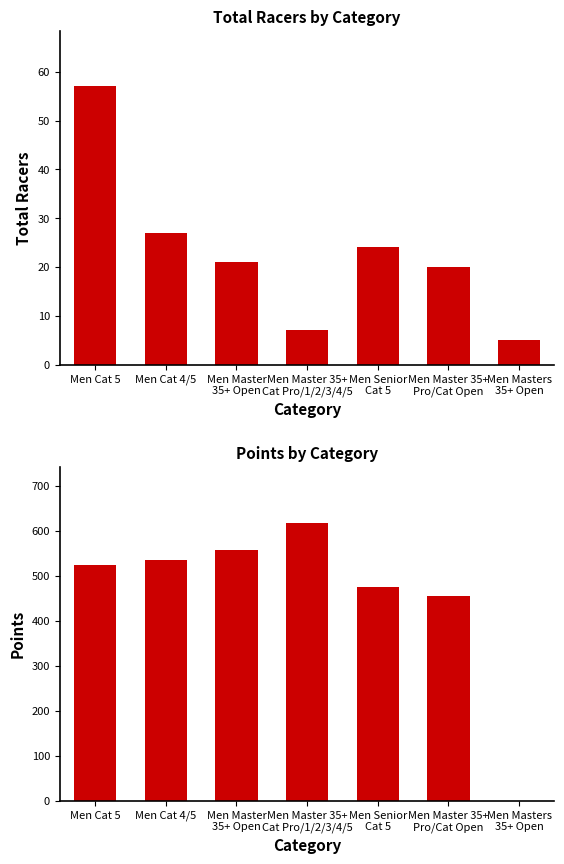

The value of Total Racers at Men Master 35+
Pro/Cat Open is 27.5. True or false?

False